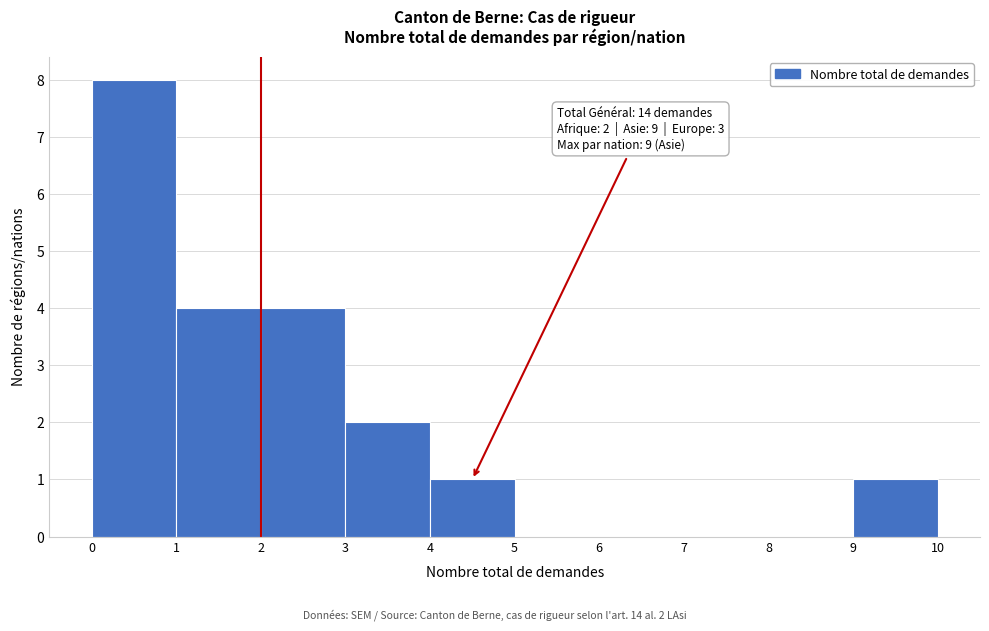

Which range on the x-axis has the tallest bar?

0 to 1